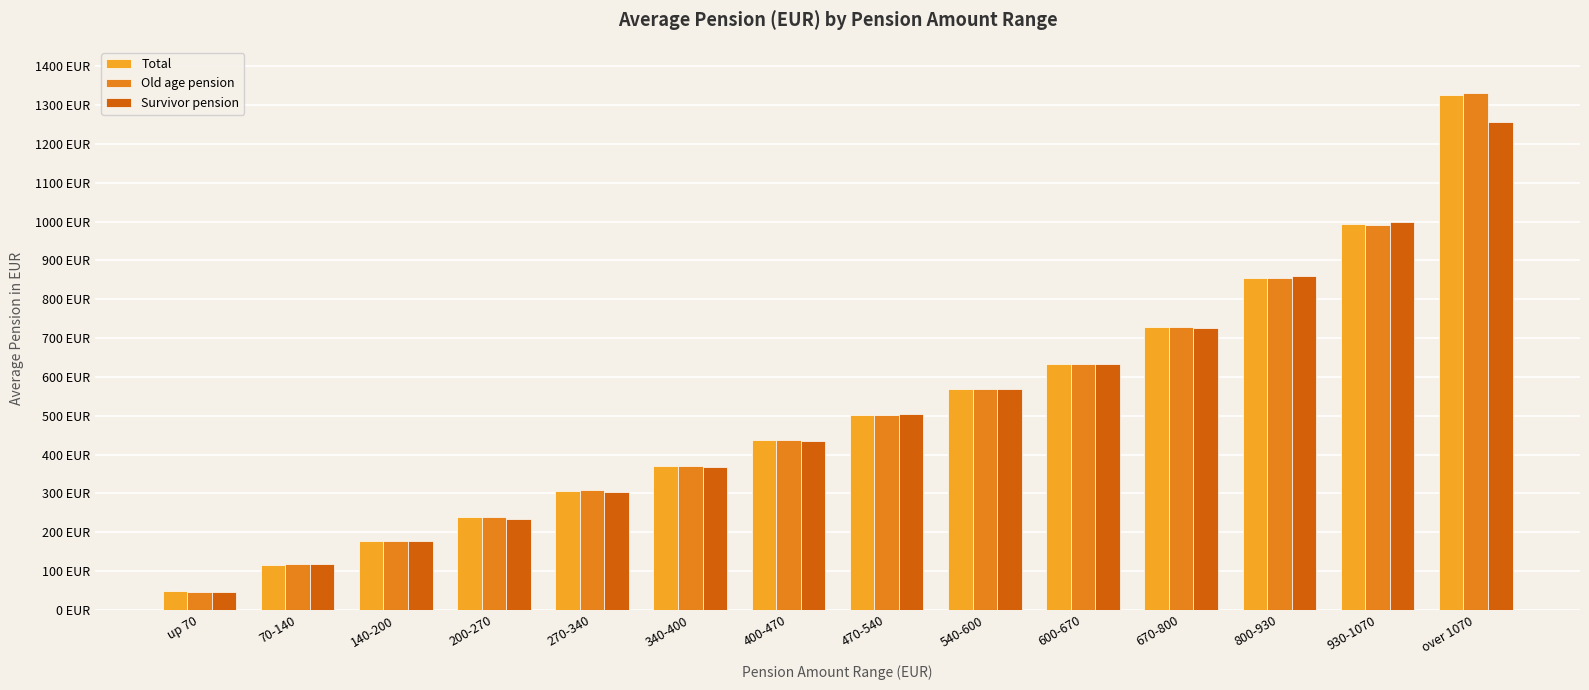

What is the minimum value shown in the chart?

44.8